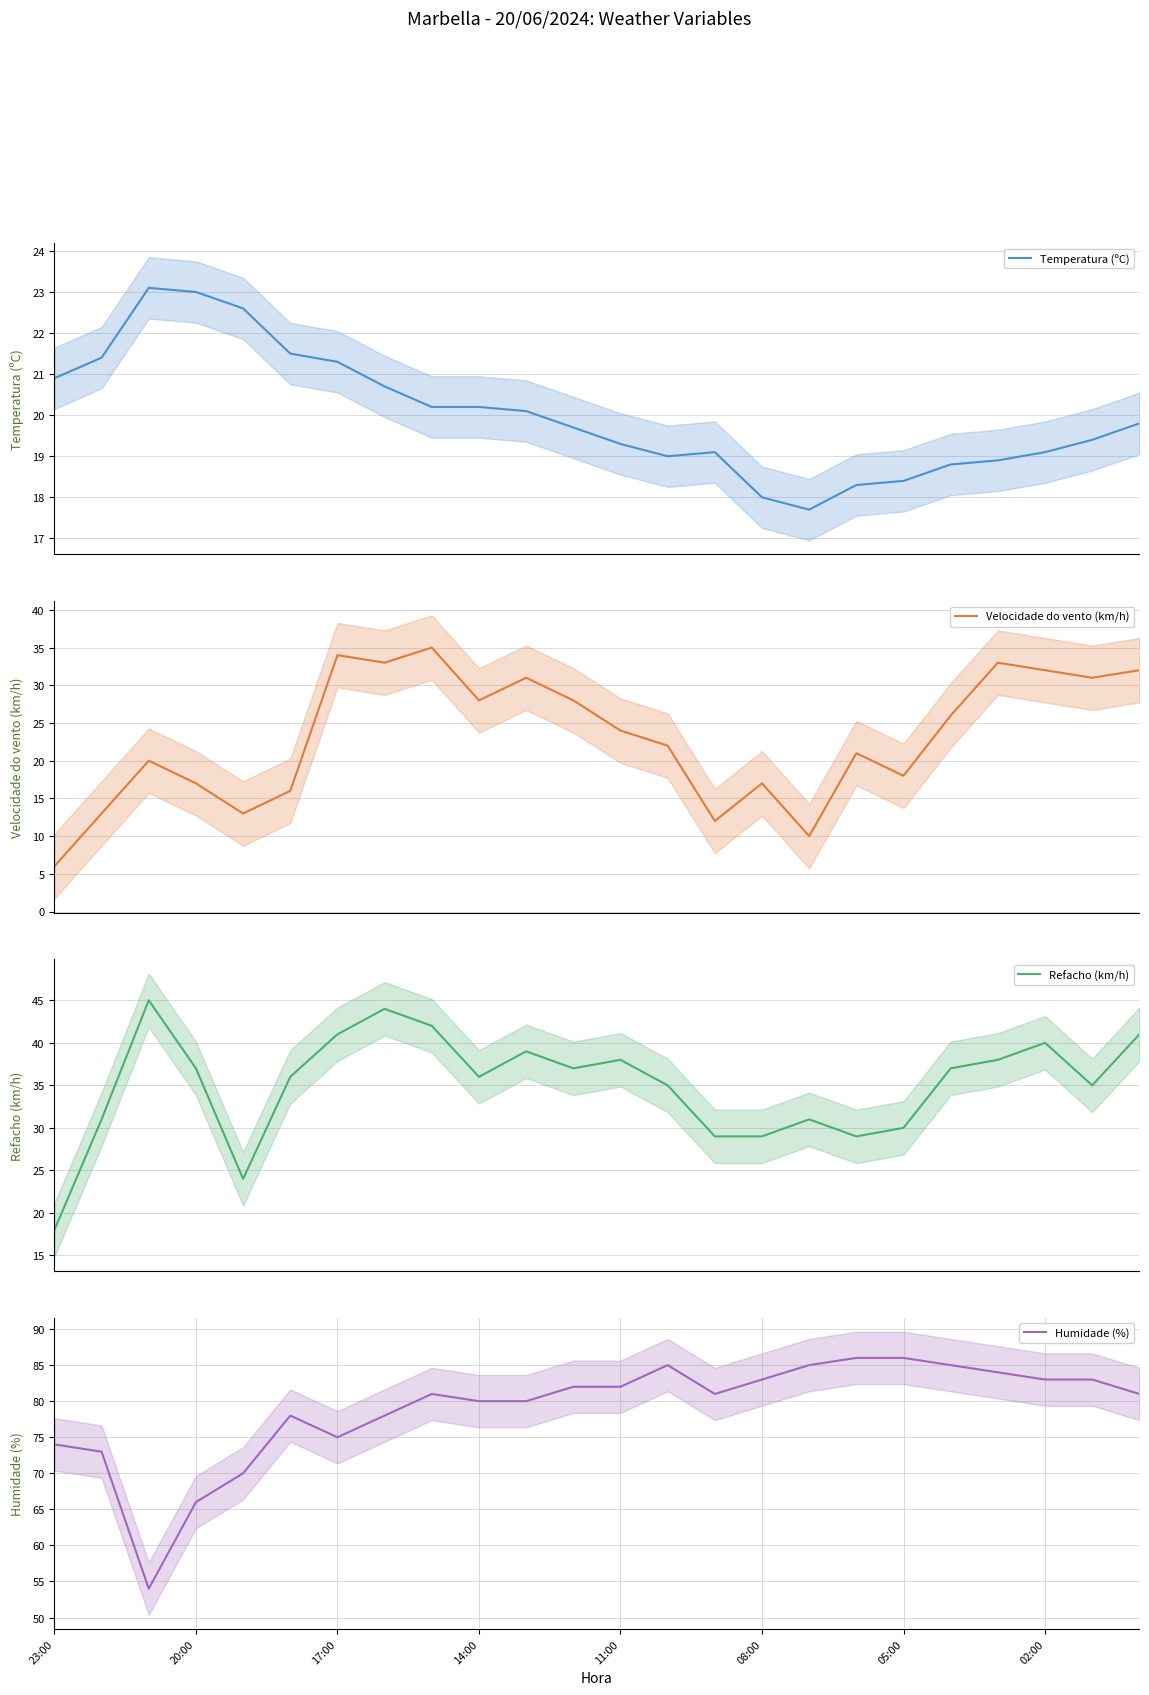

How many lines are shown in the chart?

4